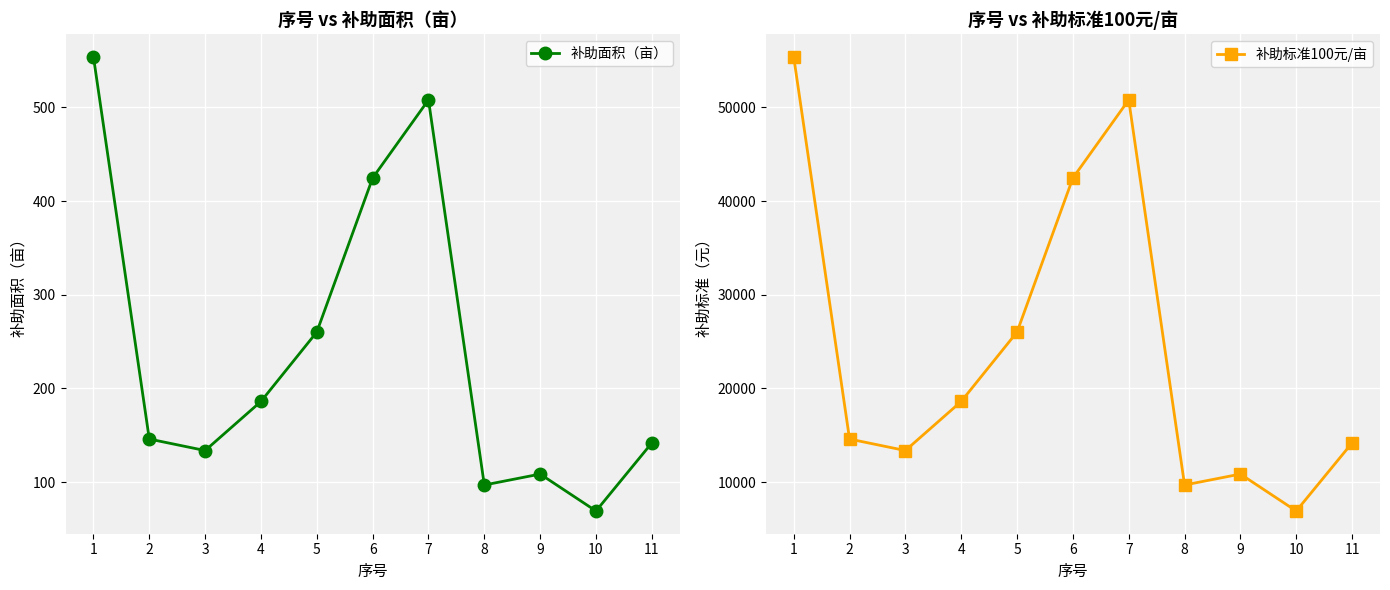

What is the sum of all 补助标准100元/亩 values?

262906